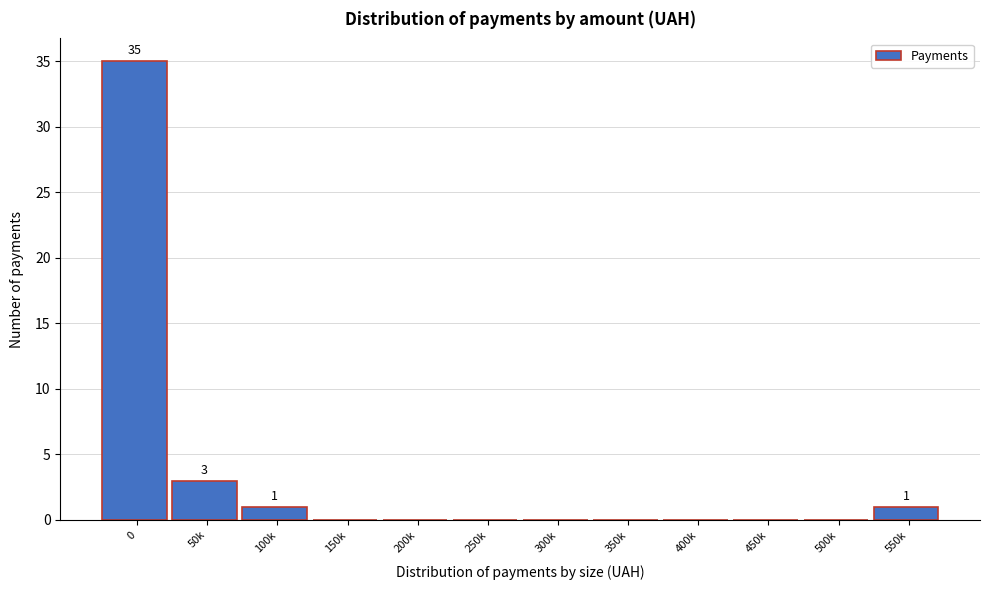

Reading left to right, list all the values displayed in this chart.

0=35	50k=3	100k=1	150k=0	200k=0	250k=0	300k=0	350k=0	400k=0	450k=0	500k=0	550k=1